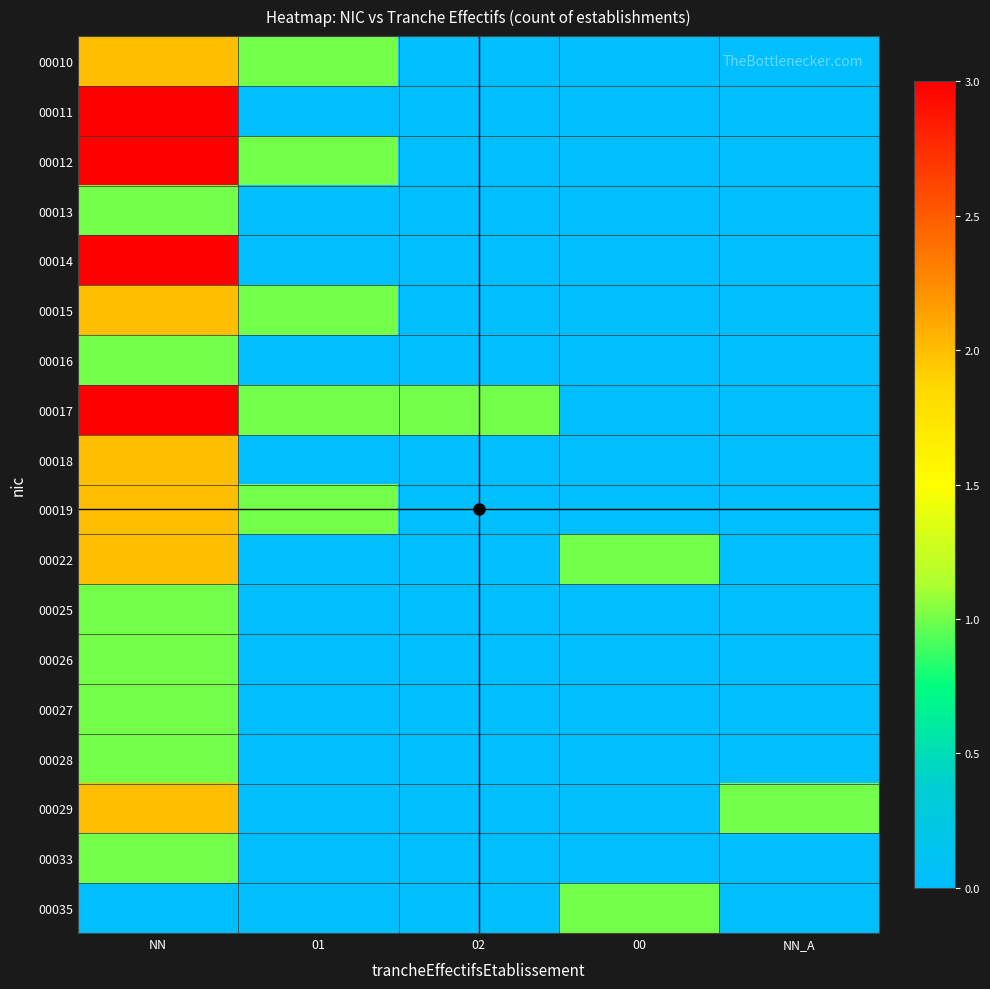

Rank the series by their maximum value, from highest to lowest.

00011, 00012, 00014, 00017, 00010, 00015, 00018, 00019, 00022, 00029, 00013, 00016, 00025, 00026, 00027, 00028, 00033, 00035